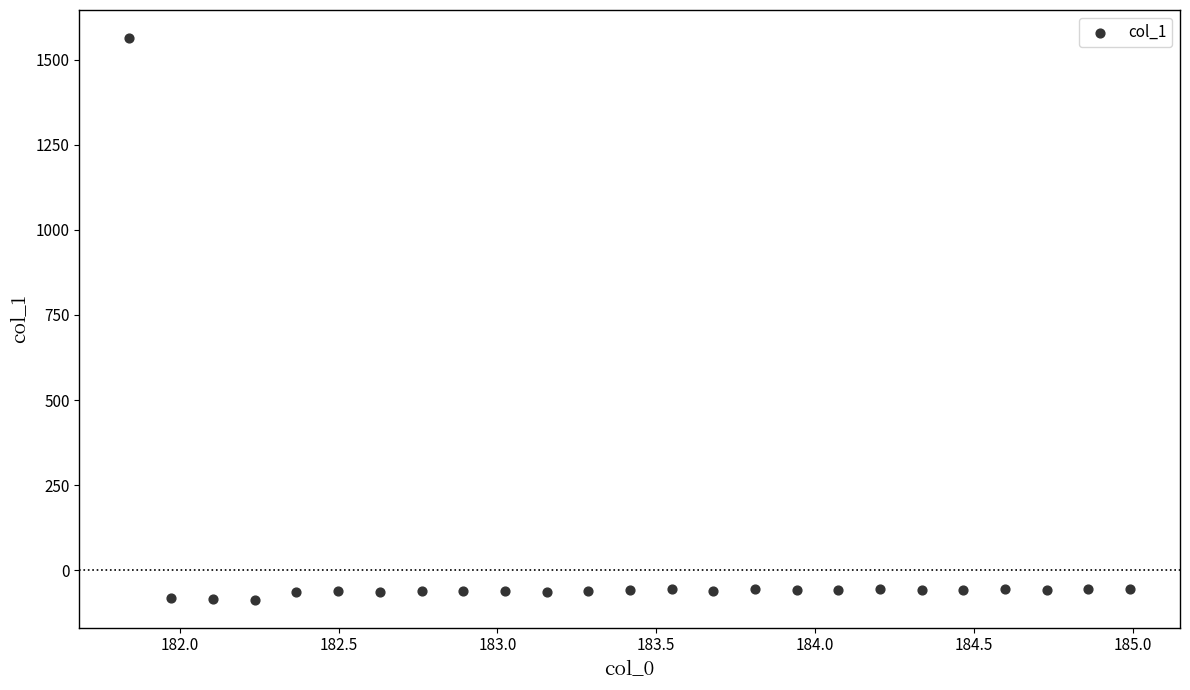

What is the range of X values (max minus min)?

3.1